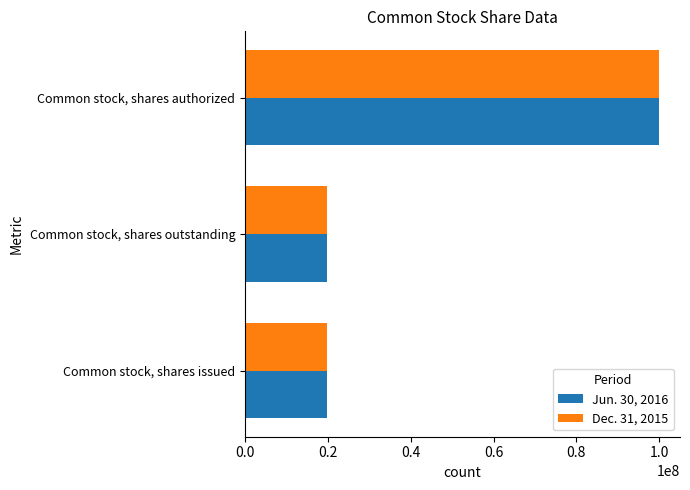

Rank the series by their average value, from highest to lowest.

Jun. 30, 2016, Dec. 31, 2015